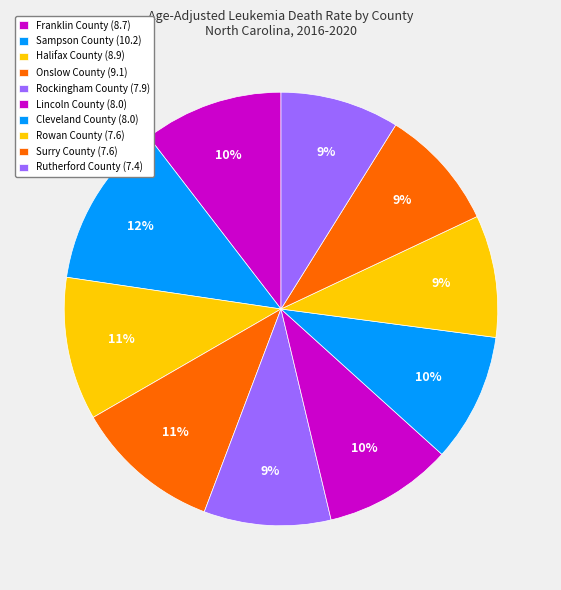

Between Rockingham County (7.9) and Rowan County (7.6), which is larger?

Rockingham County (7.9)